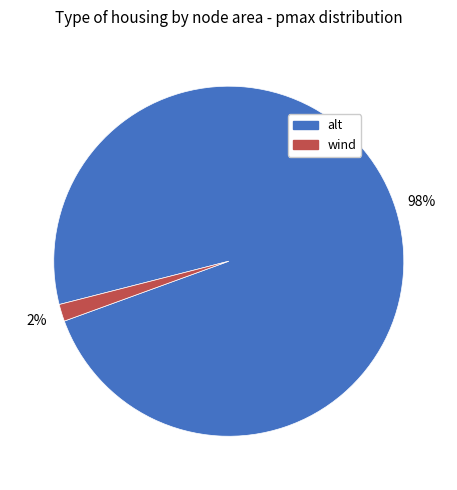

To the nearest percent, what is the average slice percentage?

50%